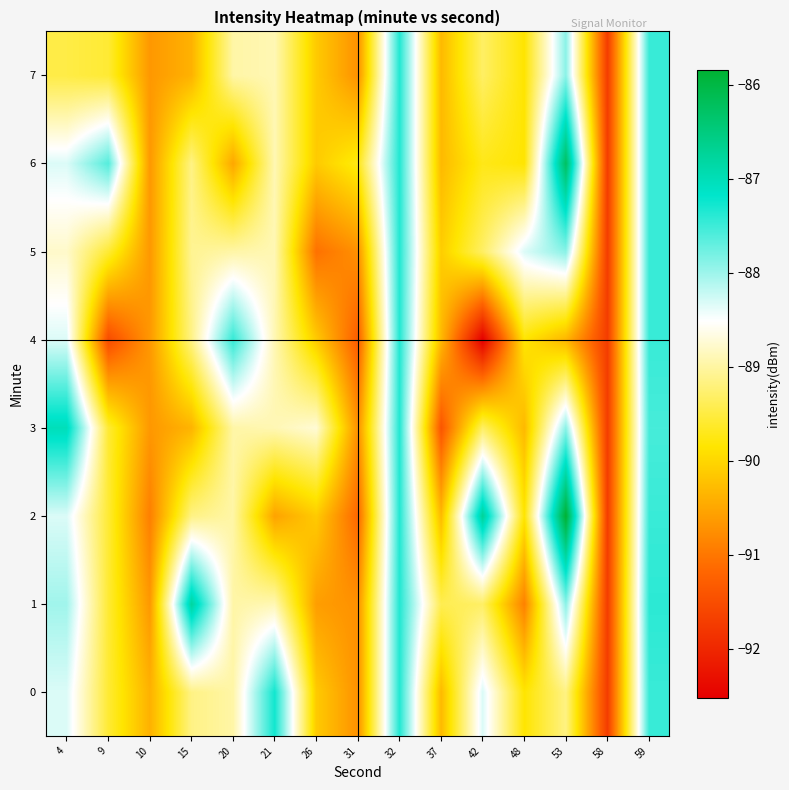

Which series has the largest total across all categories?

6